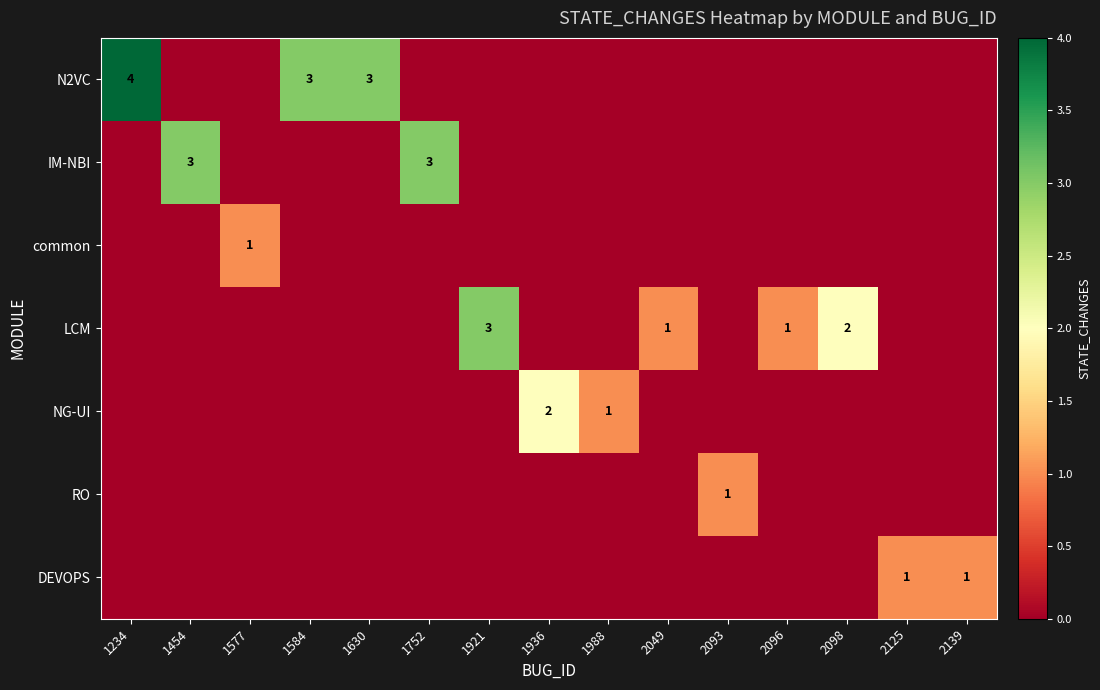

The value of LCM at 2049 is 1. True or false?

True